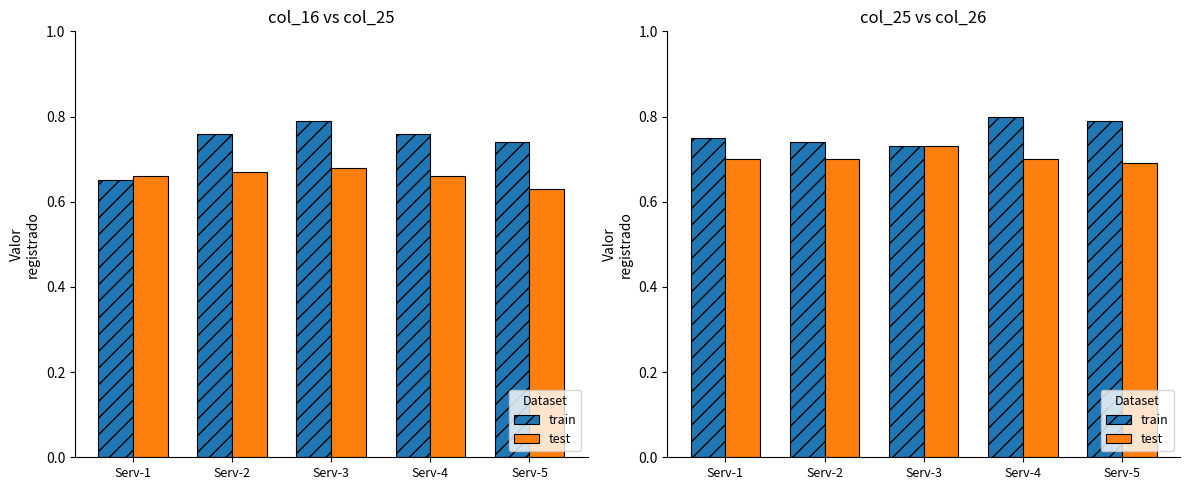

At Serv-4, list the series in order from largest to smallest.

train, test